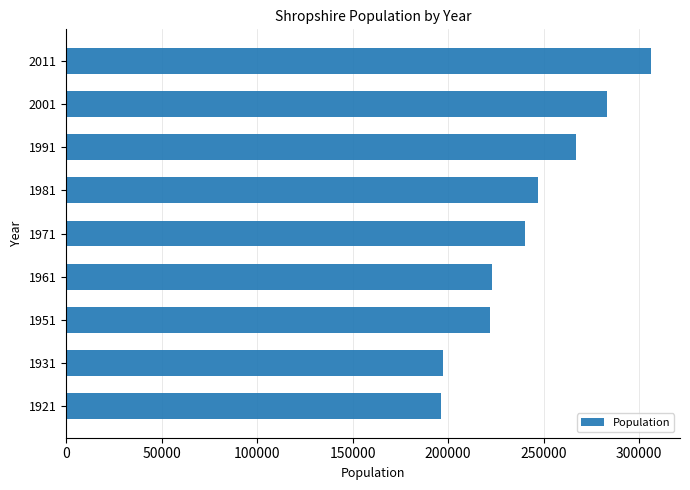

Between 1991 and 1921, which is larger?

1991